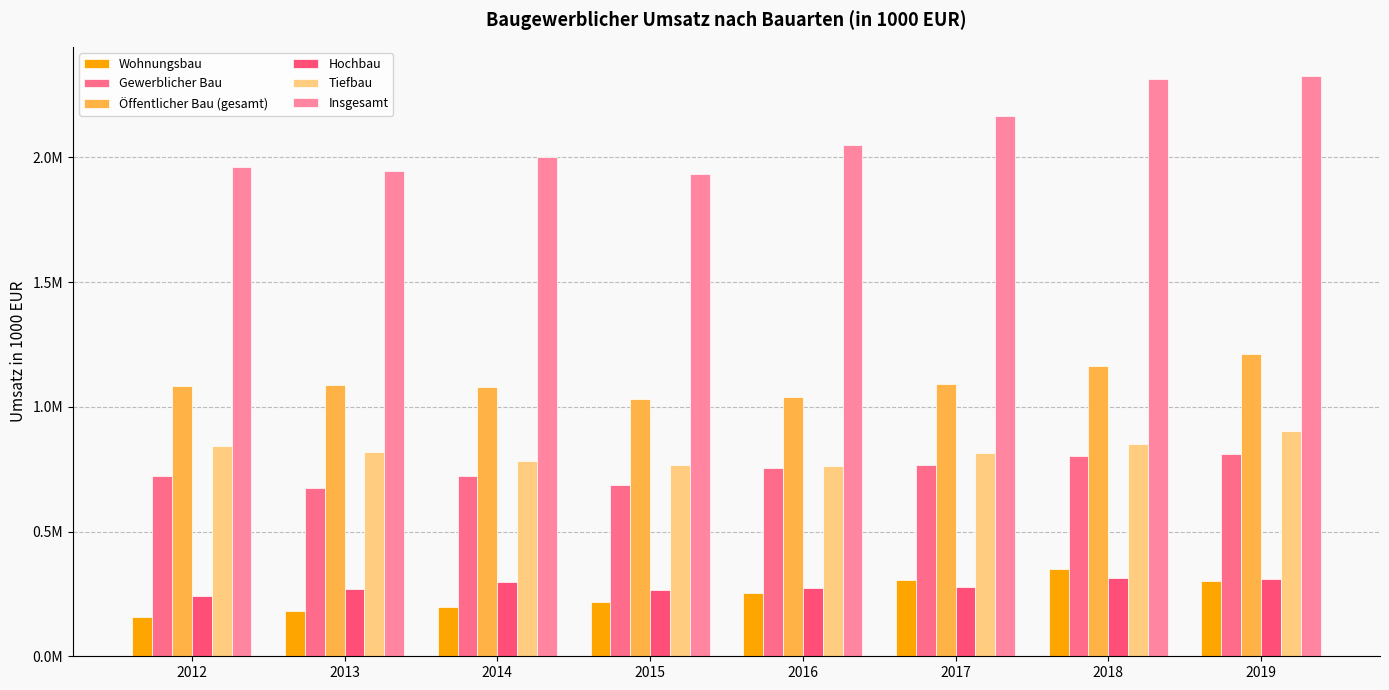

What is the value of the Hochbau bar at the 7th from the left?

313593.4